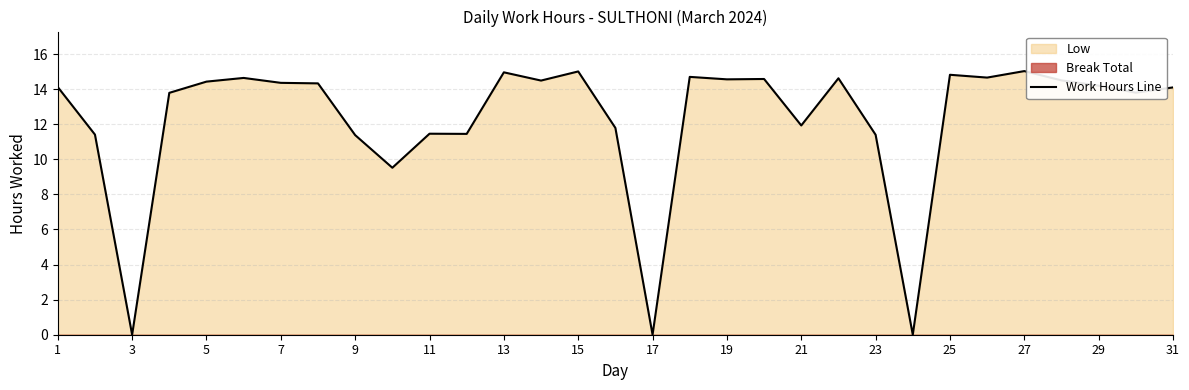

The value of Work Hours Line at 11 is 6.5. True or false?

False